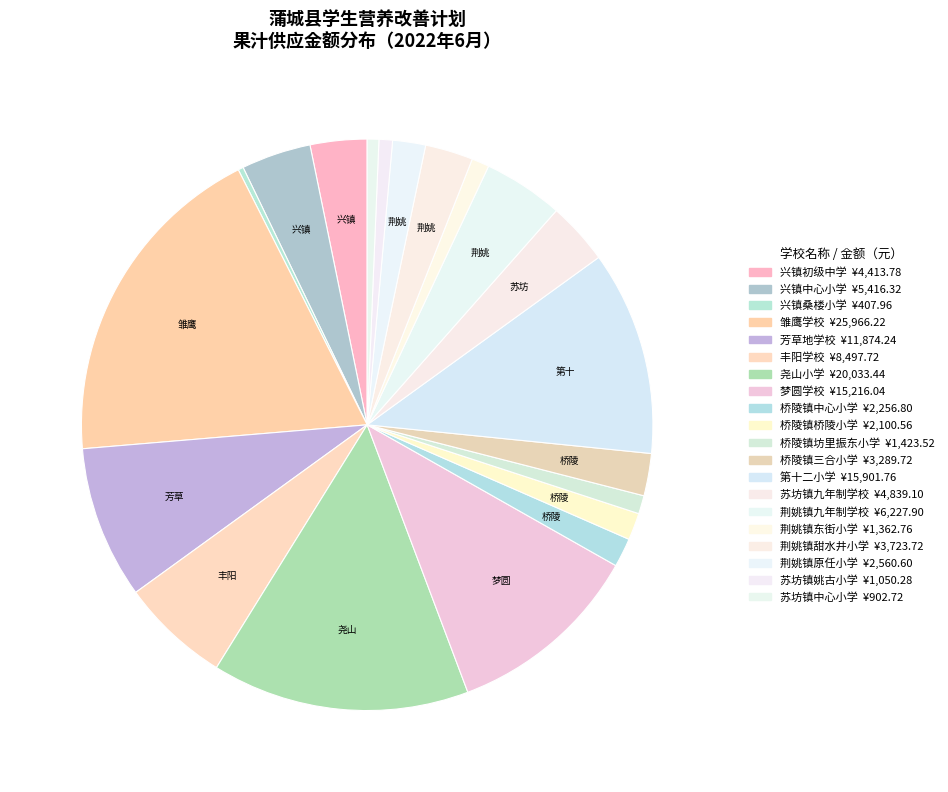

To the nearest percent, what is the combined percentage of 桥陵镇坊里振东小学 and 梦圆学校?

12%